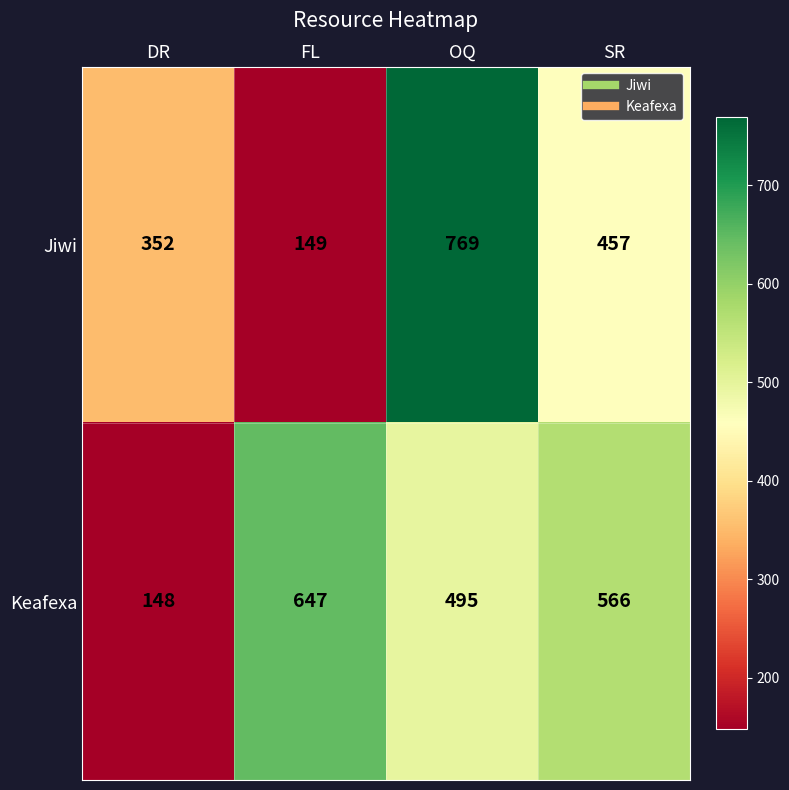

The Keafexa series shows 566 at SR. True or false?

True